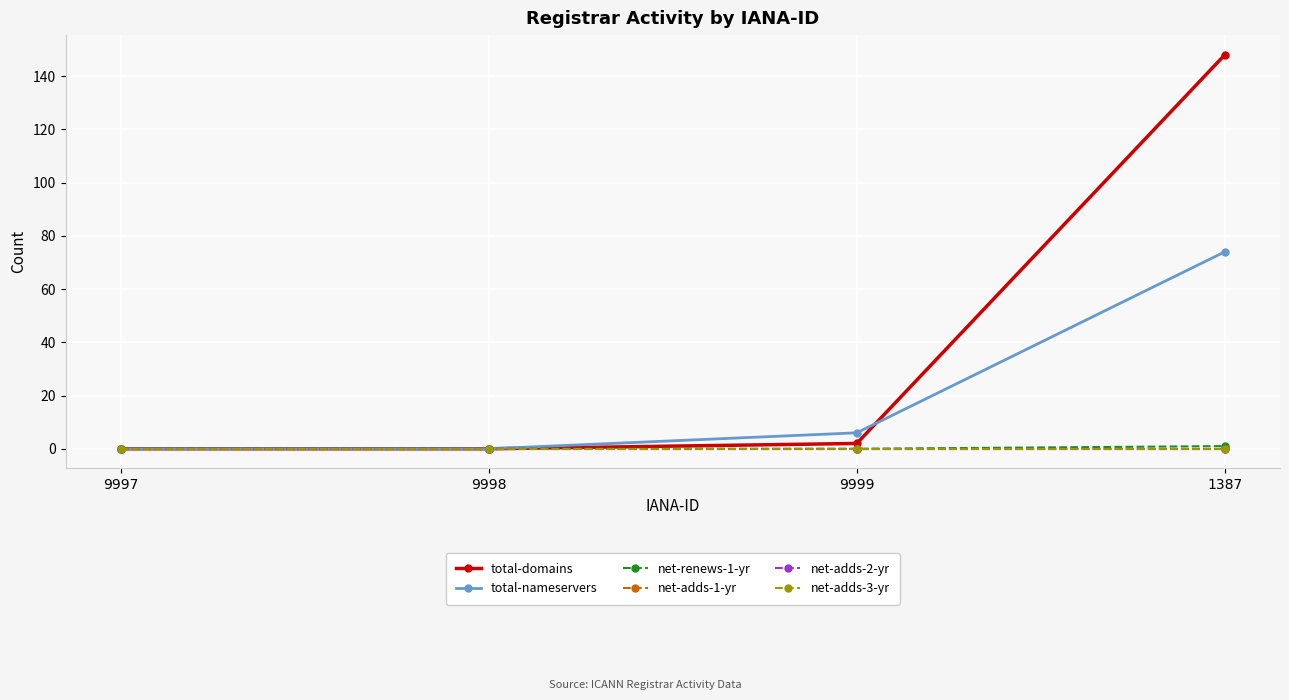

List the series in order of their peak value, lowest first.

net-adds-1-yr, net-adds-2-yr, net-adds-3-yr, net-renews-1-yr, total-nameservers, total-domains